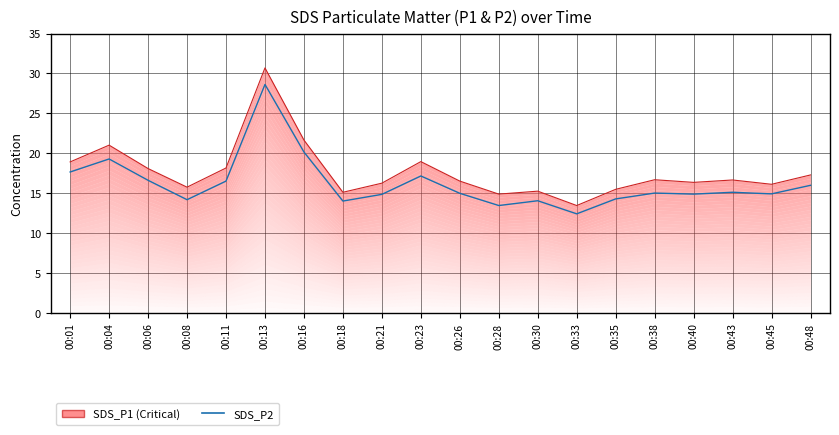

Count the number of categories in the chart.

20